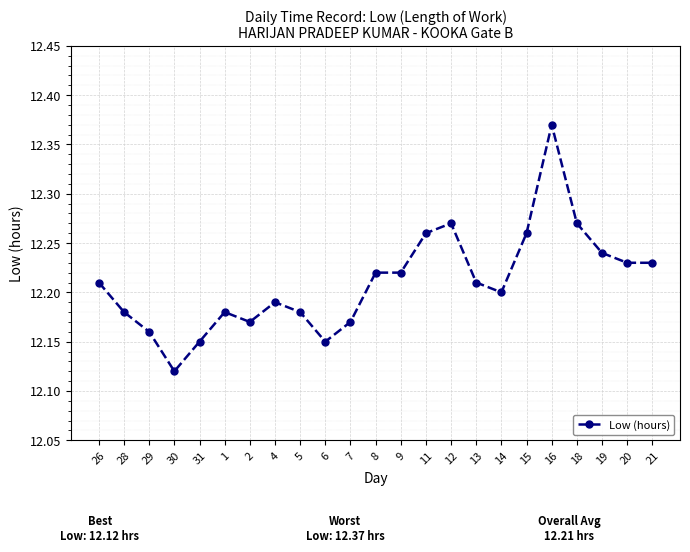

Count the values in the range 12 to 13.

23